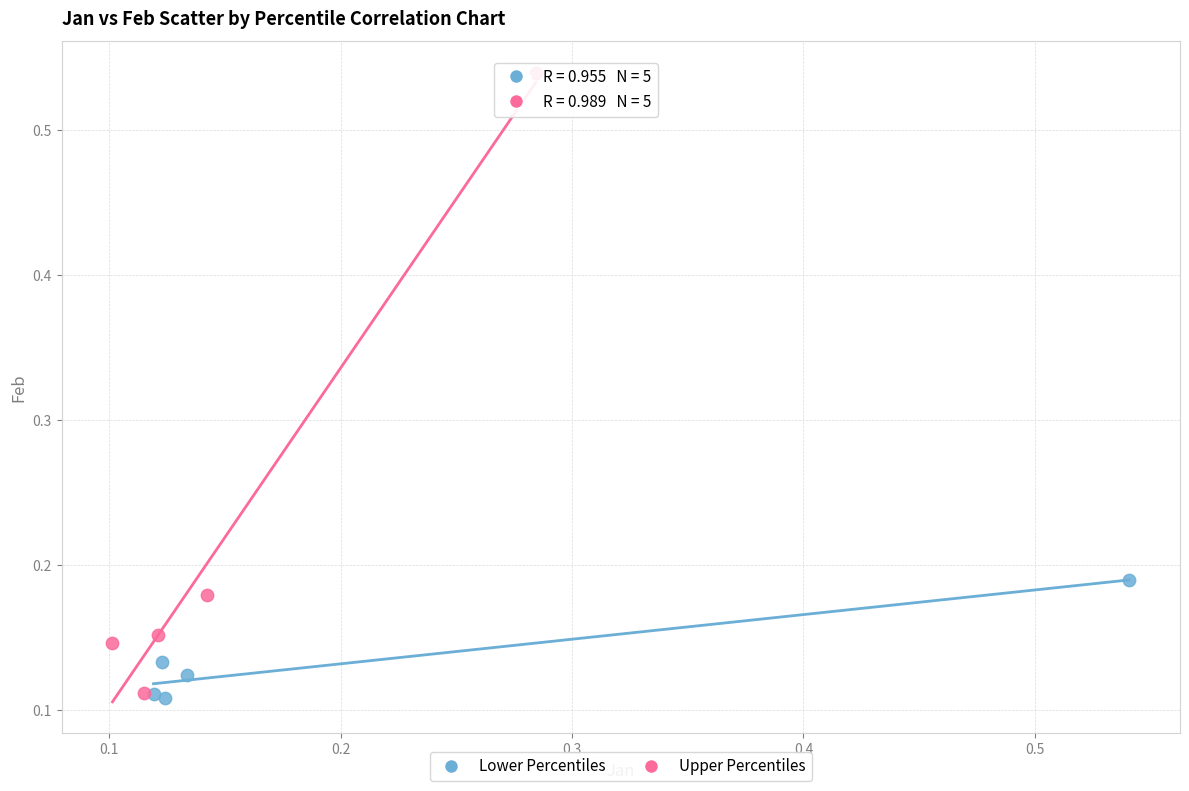

Which series has the largest Y range (max minus min)?

Upper Percentiles